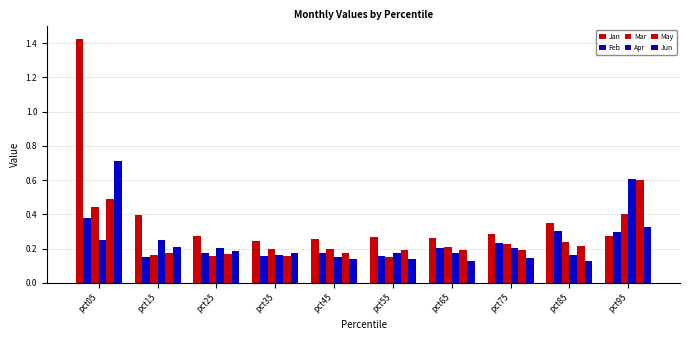

What is the difference between the maximum and minimum values in the Apr series?

0.5